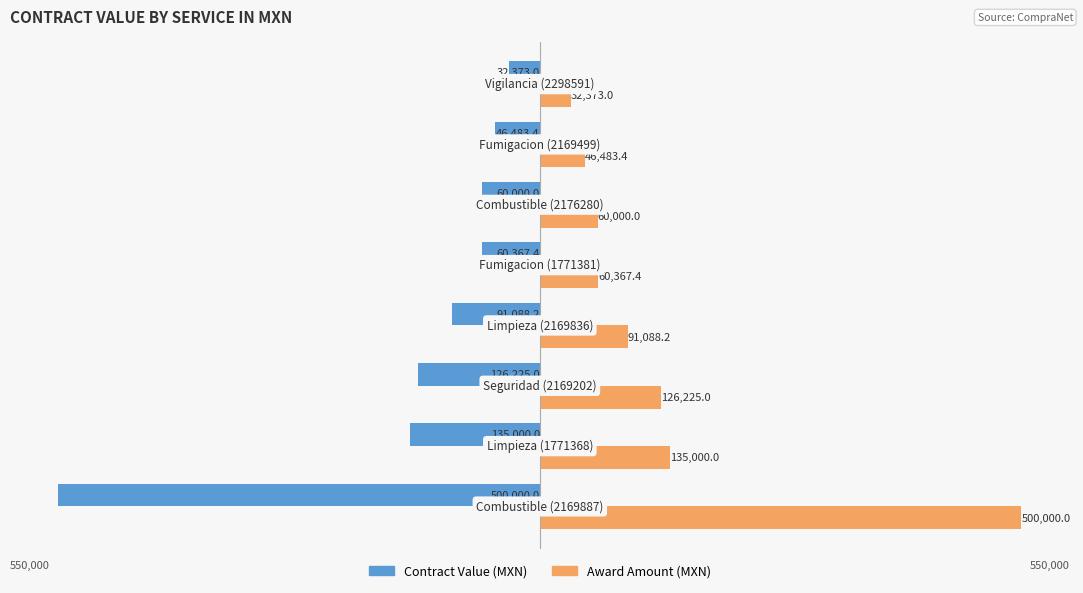

What is the average value of the Award Amount (MXN) series?

131442.1